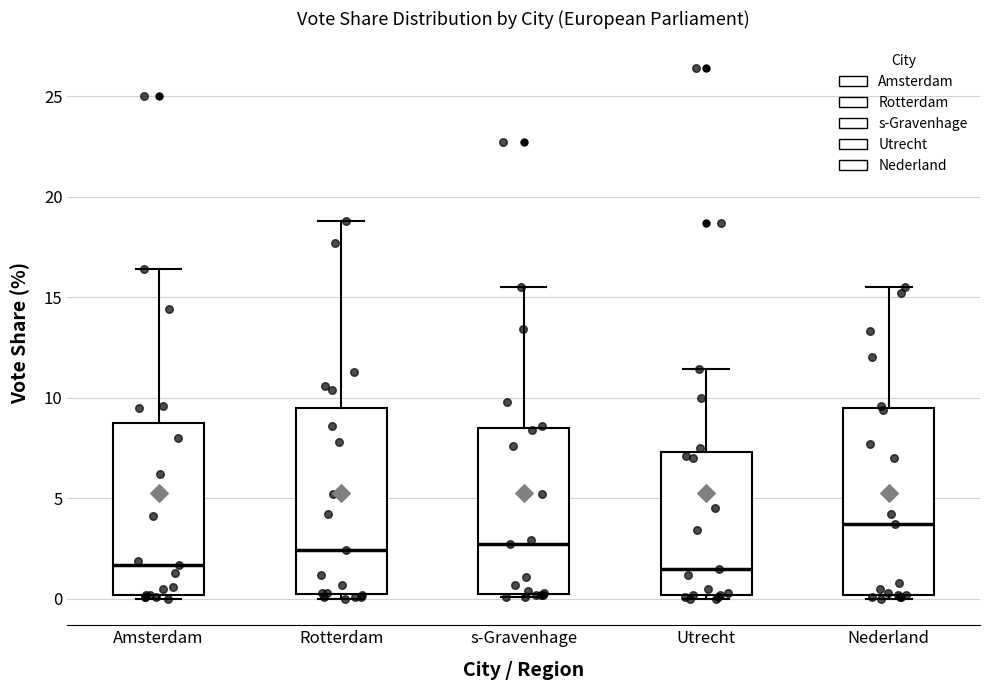

Reading left to right, transcribe this box plot: for each box, give where its median line is, the range the box spans, and where its two whiskers end, as read against the y-axis. The values are not printed on the chart, so give them approximately, as read against the axis.

Amsterdam: median 1.5, box 0.0 to 9.0, whiskers 0.0 (just below the box's lower edge) to 16.5
Rotterdam: median 2.5, box 0.5 to 9.5, whiskers 0.0 to 19.0
s-Gravenhage: median 2.5, box 0.5 to 8.5, whiskers 0.0 to 15.5
Utrecht: median 1.5, box 0.0 to 7.5, whiskers 0.0 (just below the box's lower edge) to 11.5
Nederland: median 3.5, box 0.0 to 9.5, whiskers 0.0 (just below the box's lower edge) to 15.5